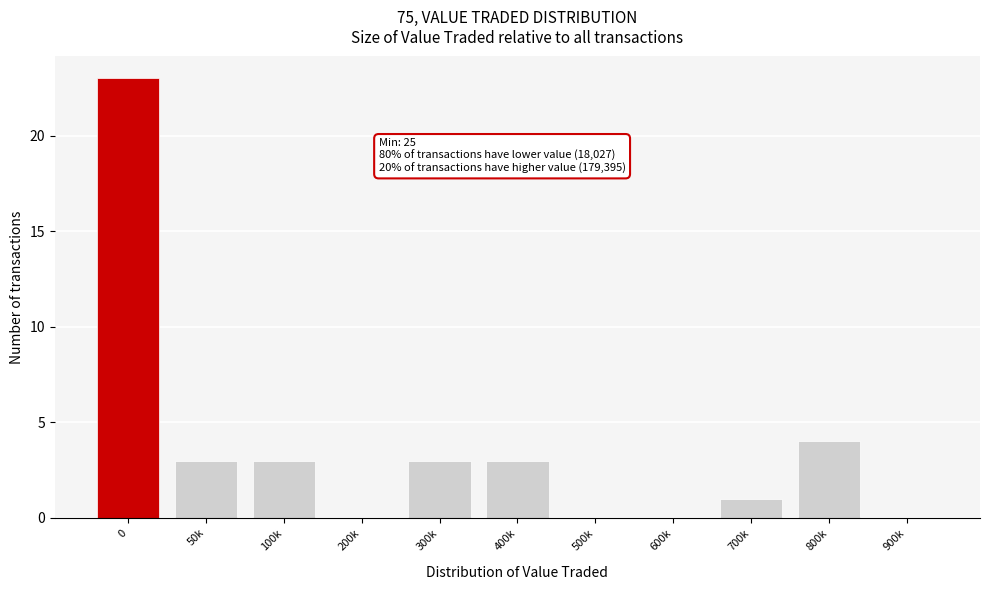

Reading left to right, extract all data points from this chart.

0=23	50k=3	100k=3	200k=0	300k=3	400k=3	500k=0	600k=0	700k=1	800k=4	900k=0